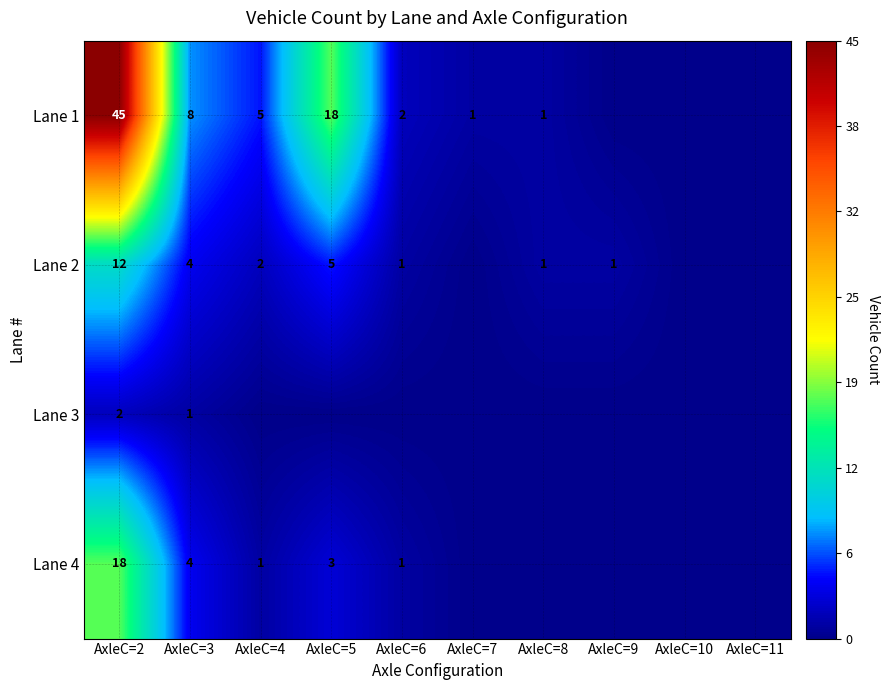

What is the difference between the Lane 1 values at AxleC=8 and AxleC=4?

4